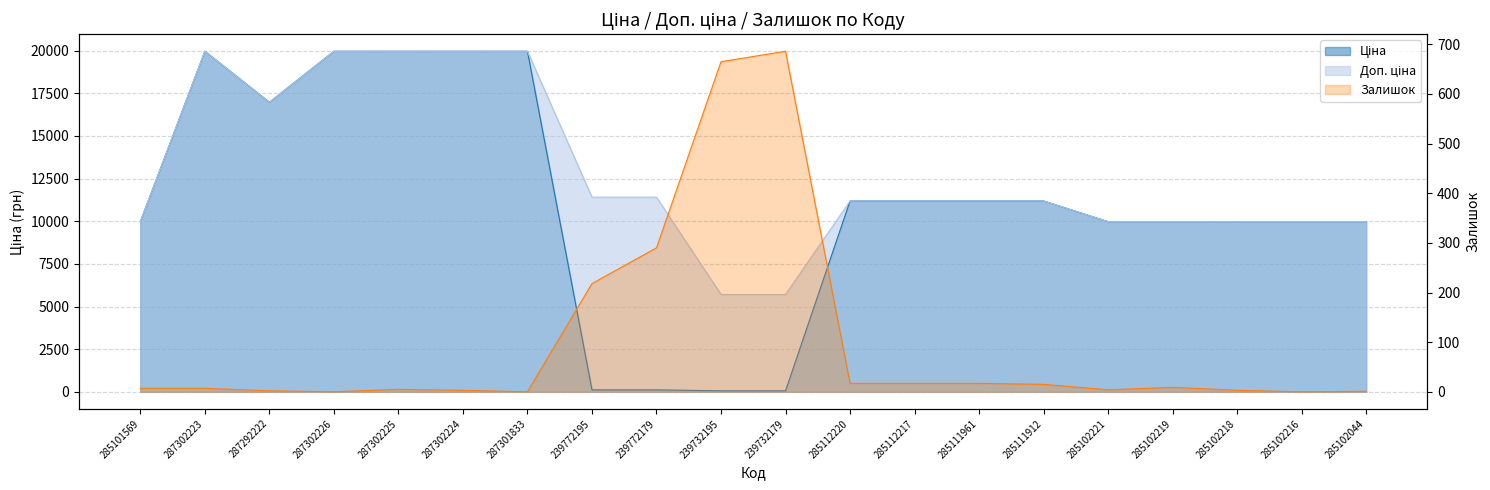

At which label does Залишок first exceed 7?

239772195